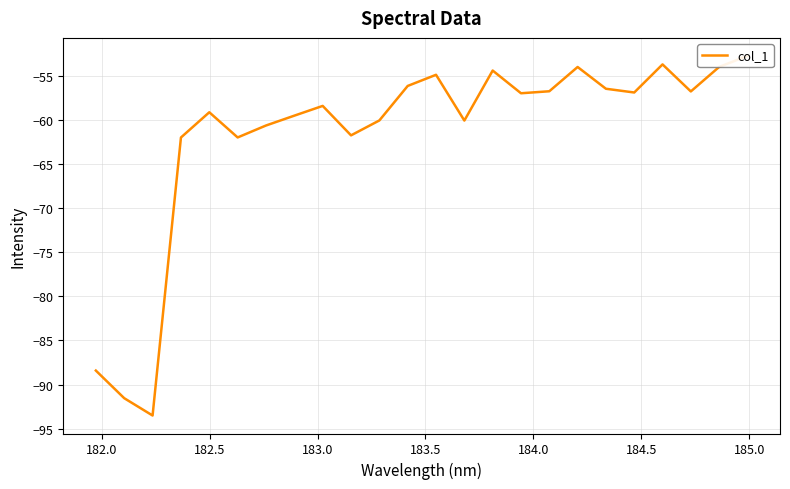

How many lines are shown in the chart?

1